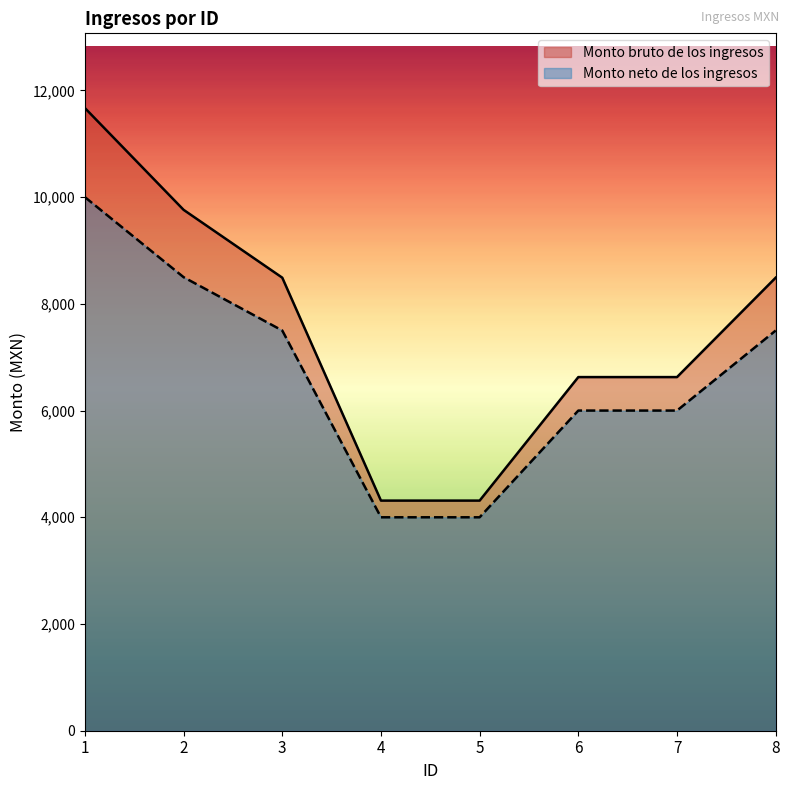

Reading left to right, transcribe all the data shown in this chart.

Monto bruto de los ingresos: 1=11669.5	2=9762.1	3=8490.5	4=4312.8	5=4312.8	6=6627.5	7=6627.5	8=8490.5
Monto neto de los ingresos: 1=10000.0	2=8500.0	3=7500.0	4=4000.0	5=4000.0	6=6000.0	7=6000.0	8=7500.0